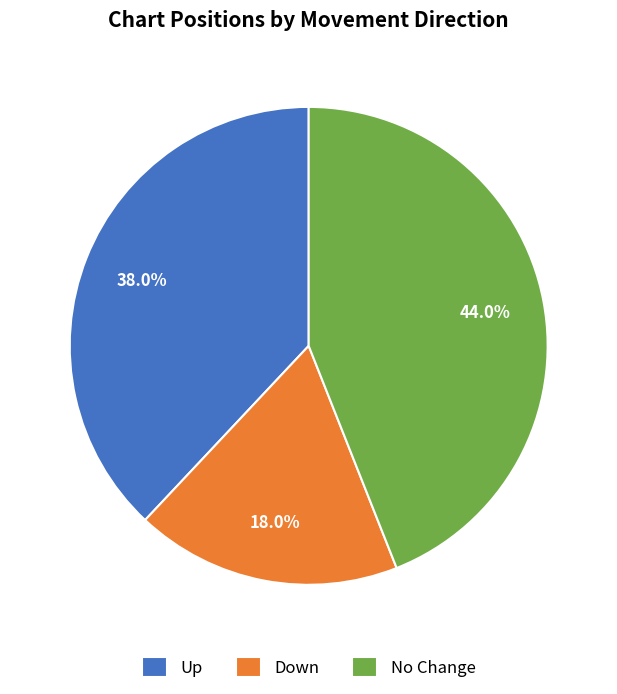

Which has a higher value, Down or No Change?

No Change